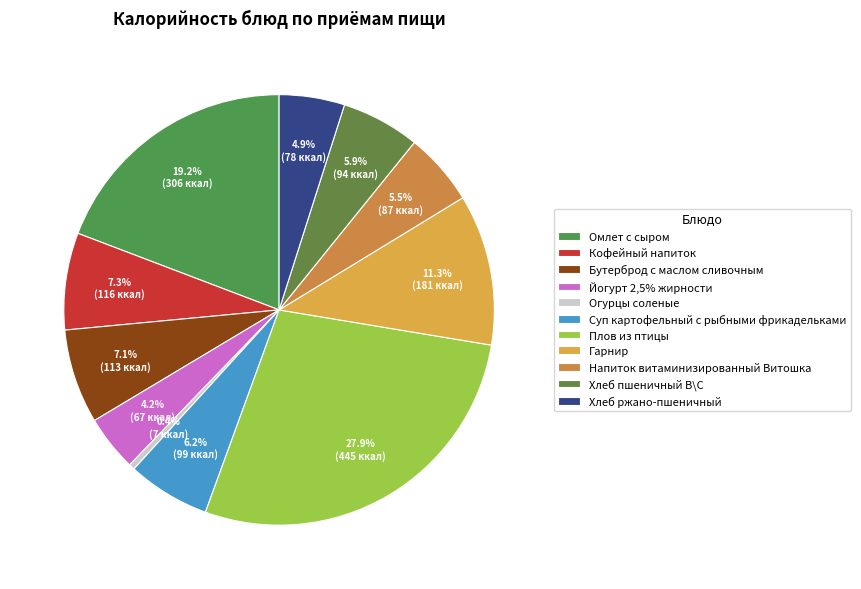

How many slices are in this pie chart?

11